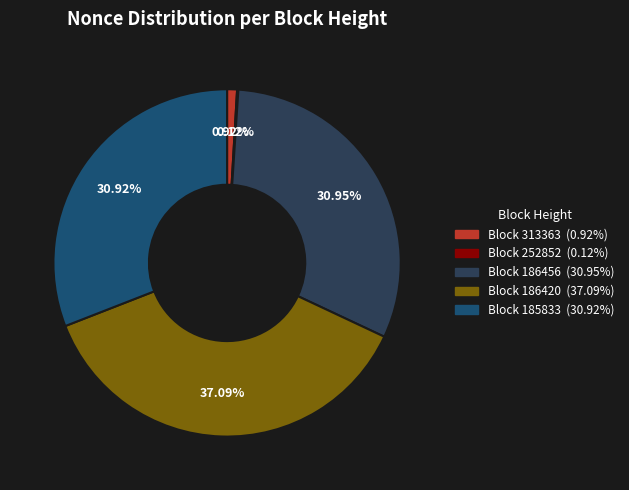

Does any single category account for the majority?

No